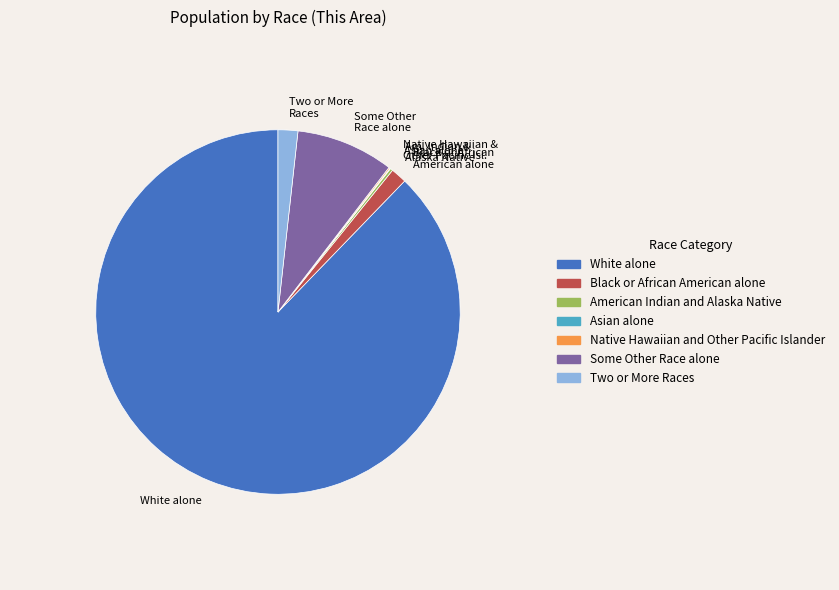

The Some Other Race alone slice represents 2% of the pie. True or false?

False